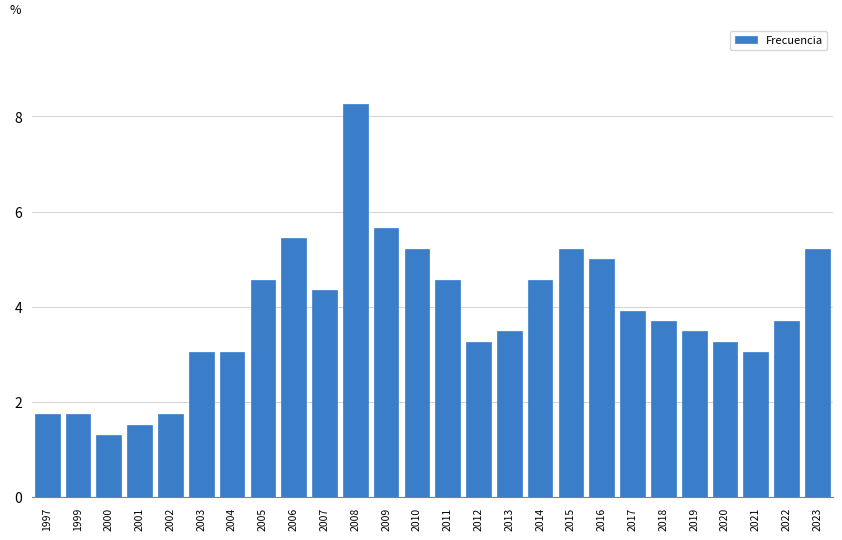

Reading left to right, transcribe all the data shown in this chart.

1997=1.7	1999=1.7	2000=1.3	2001=1.5	2002=1.7	2003=3.0	2004=3.0	2005=4.6	2006=5.4	2007=4.3	2008=8.3	2009=5.7	2010=5.2	2011=4.6	2012=3.3	2013=3.5	2014=4.6	2015=5.2	2016=5.0	2017=3.9	2018=3.7	2019=3.5	2020=3.3	2021=3.0	2022=3.7	2023=5.2